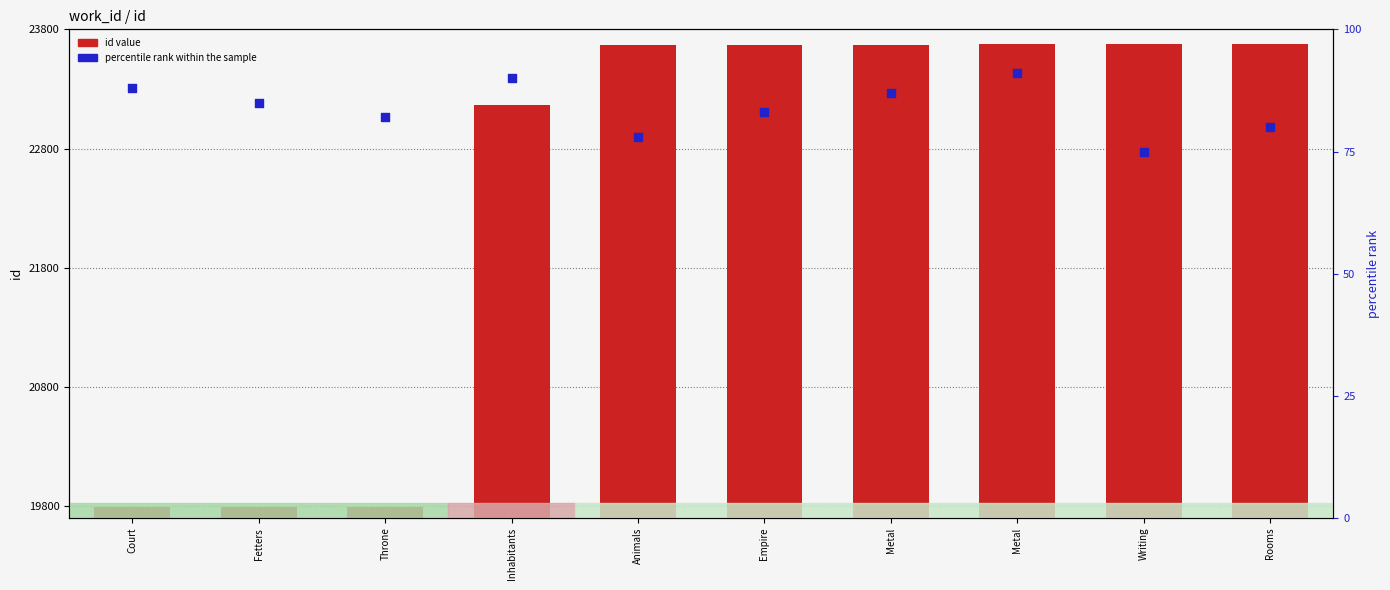

Which series contains the lowest Y value?

percentile rank within the sample